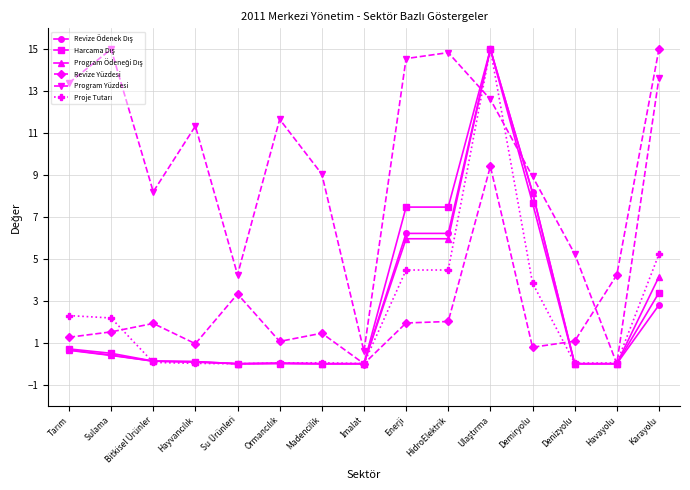

What is the greatest value displayed?

15.0